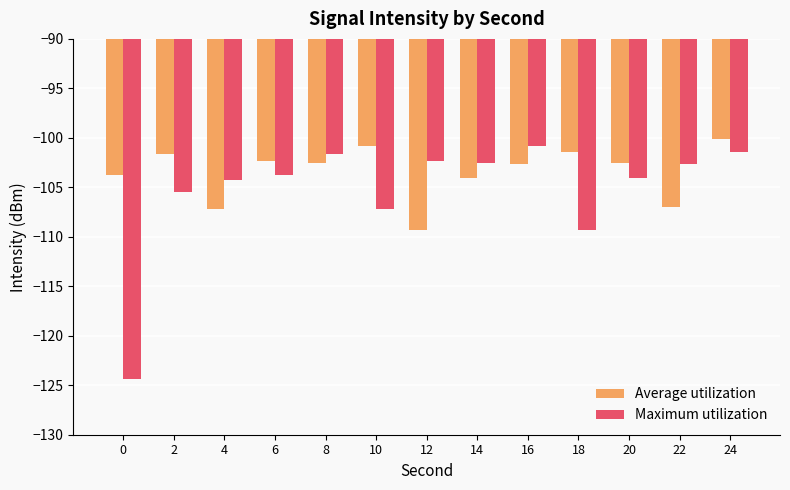

What is the difference between the second highest and second lowest values in the Maximum utilization series?

7.9